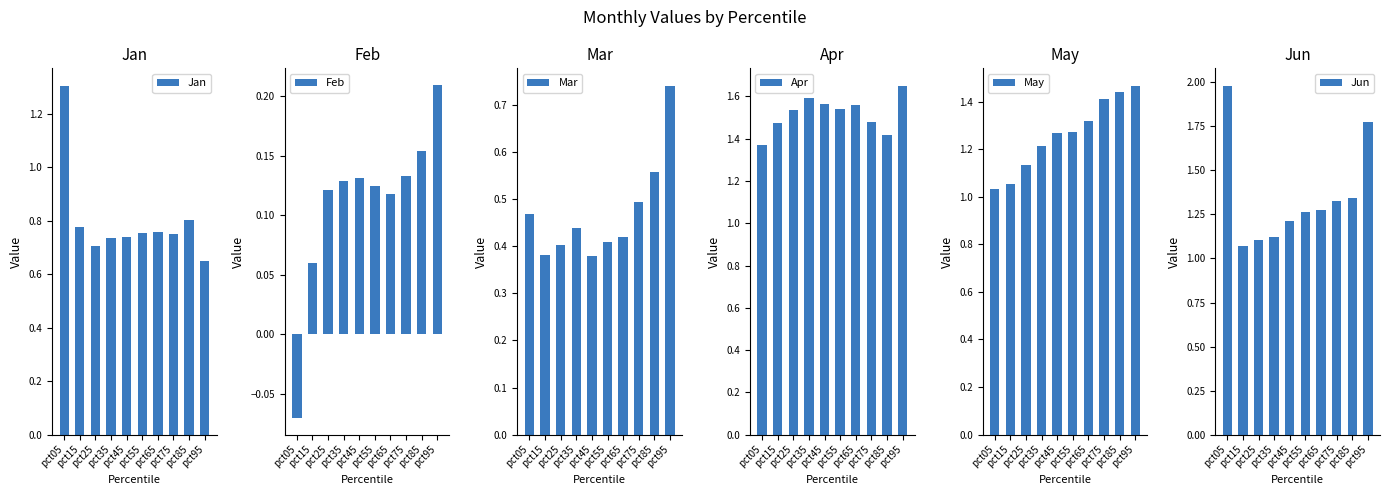

The Jun series shows 0.9 at pct95. True or false?

False